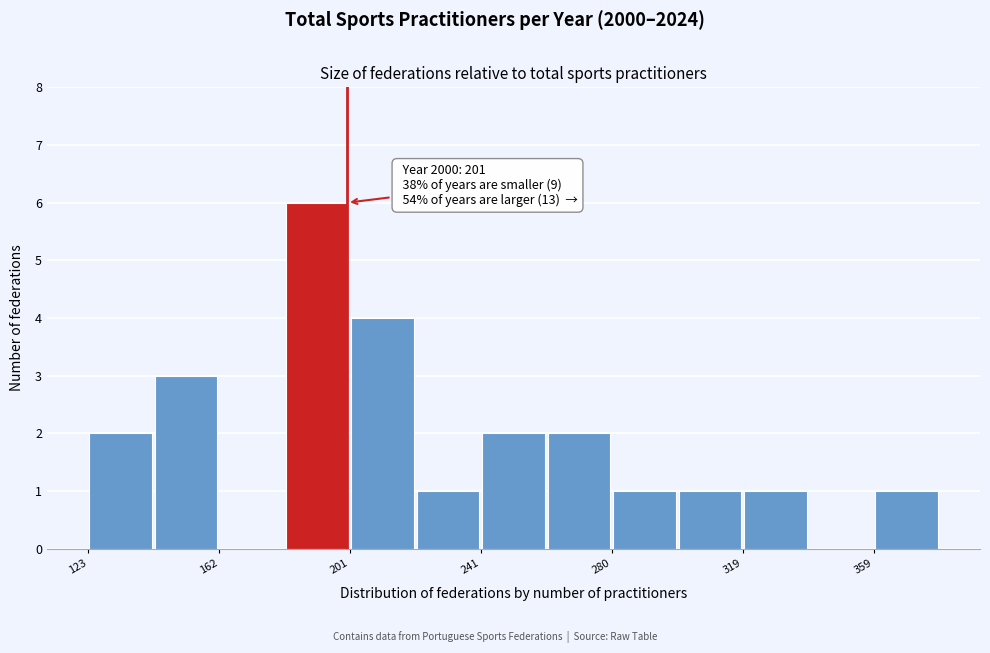

Around what value on the x-axis is the tallest bar? Give the approximate position of its centre, as read against the axis.

190